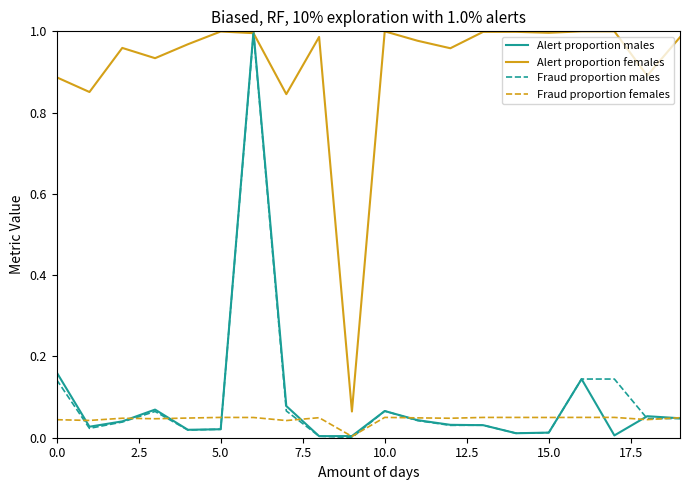

How many lines are shown in the chart?

4